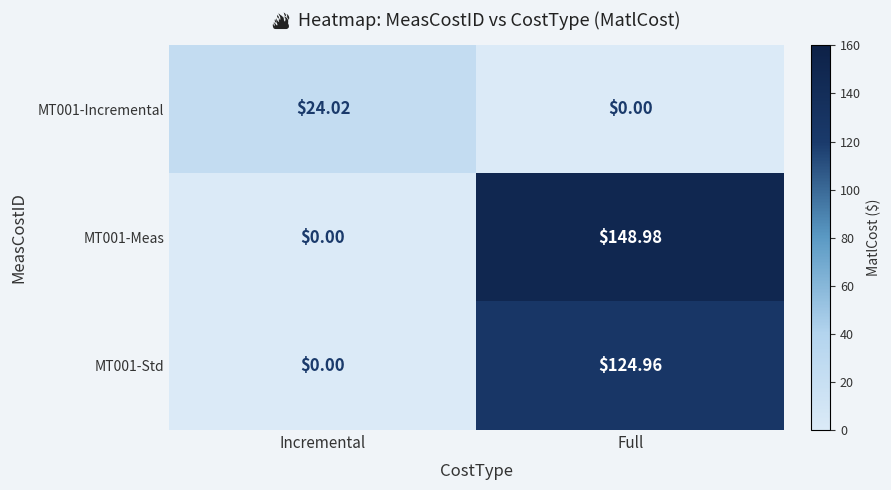

Rank the series at Full from highest to lowest value.

MT001-Meas, MT001-Std, MT001-Incremental